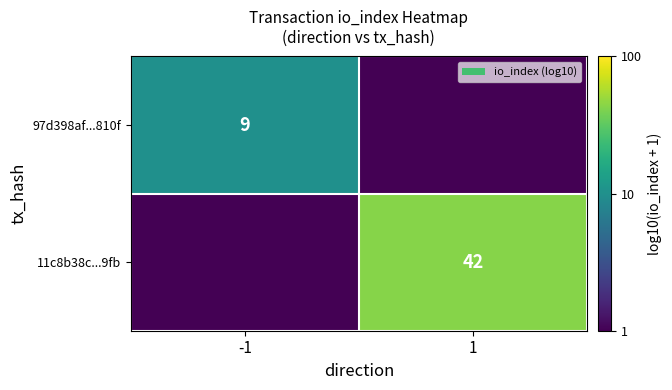

The 11c8b38c...9fb series shows 57 at 1. True or false?

False